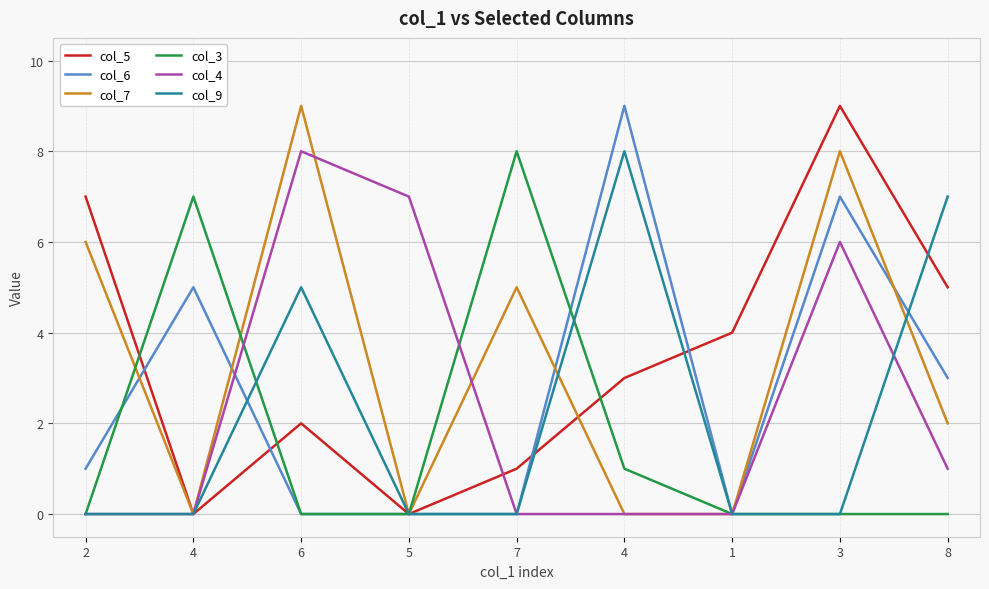

Is this an area chart (filled region under the line)?

No